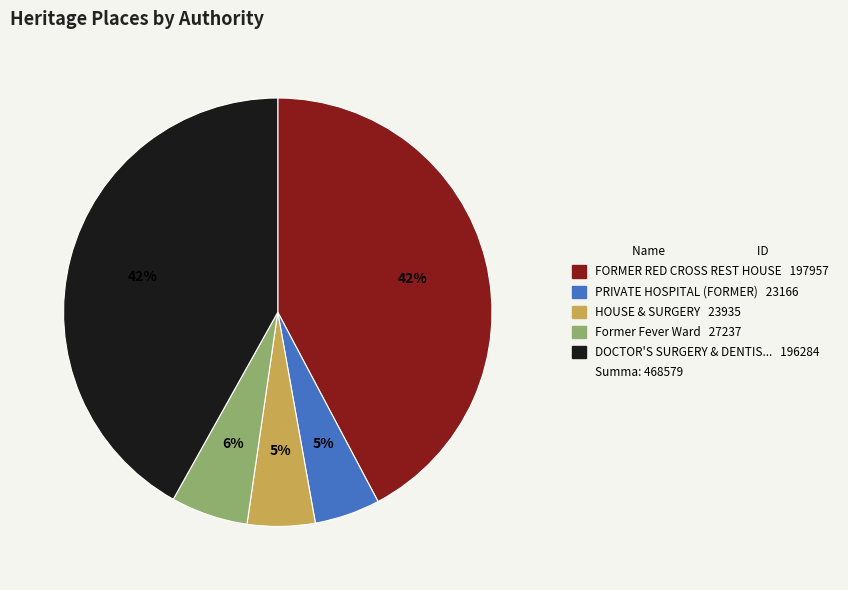

Is there any slice that represents more than half of the pie?

No